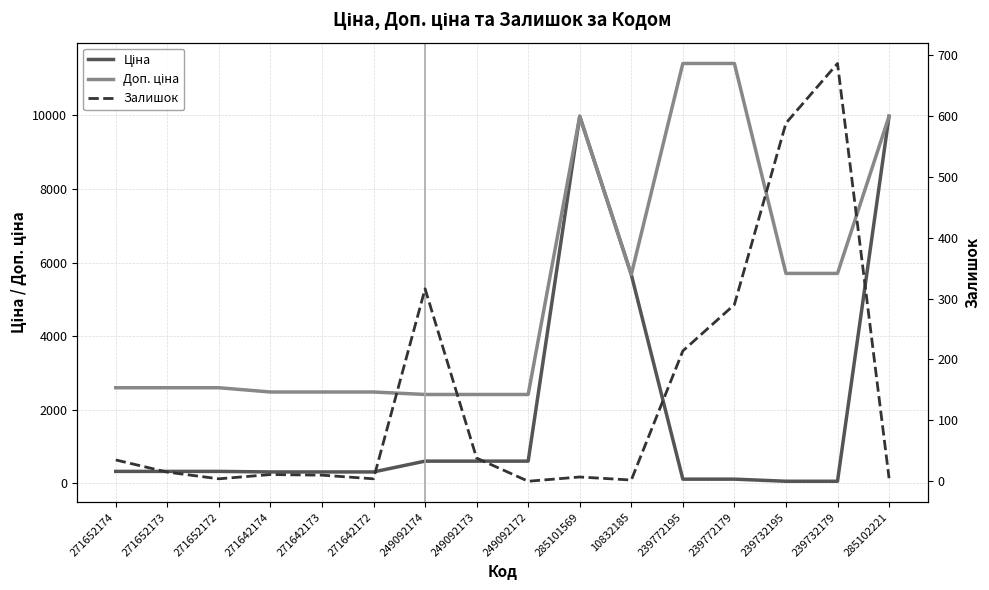

Which category has the highest value in the Ціна series?

285101569